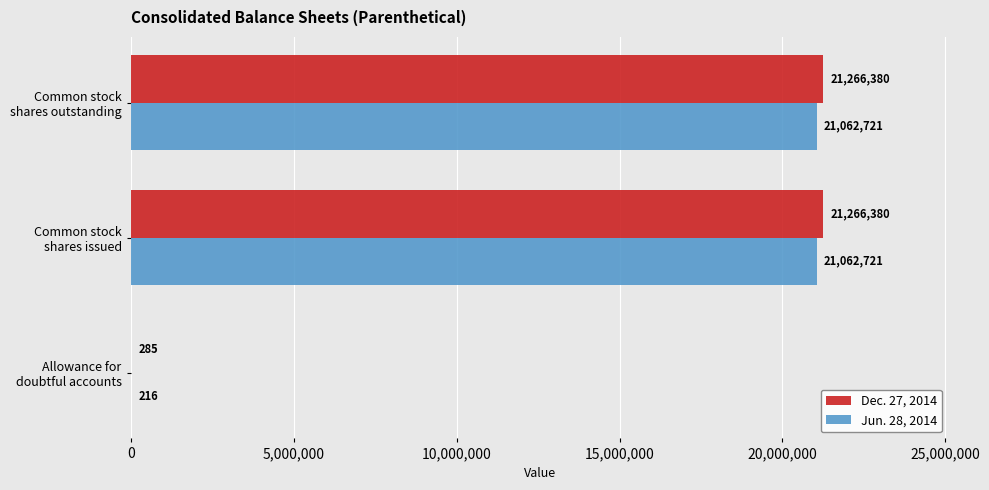

What is the highest value of the Jun. 28, 2014 series?

21062721